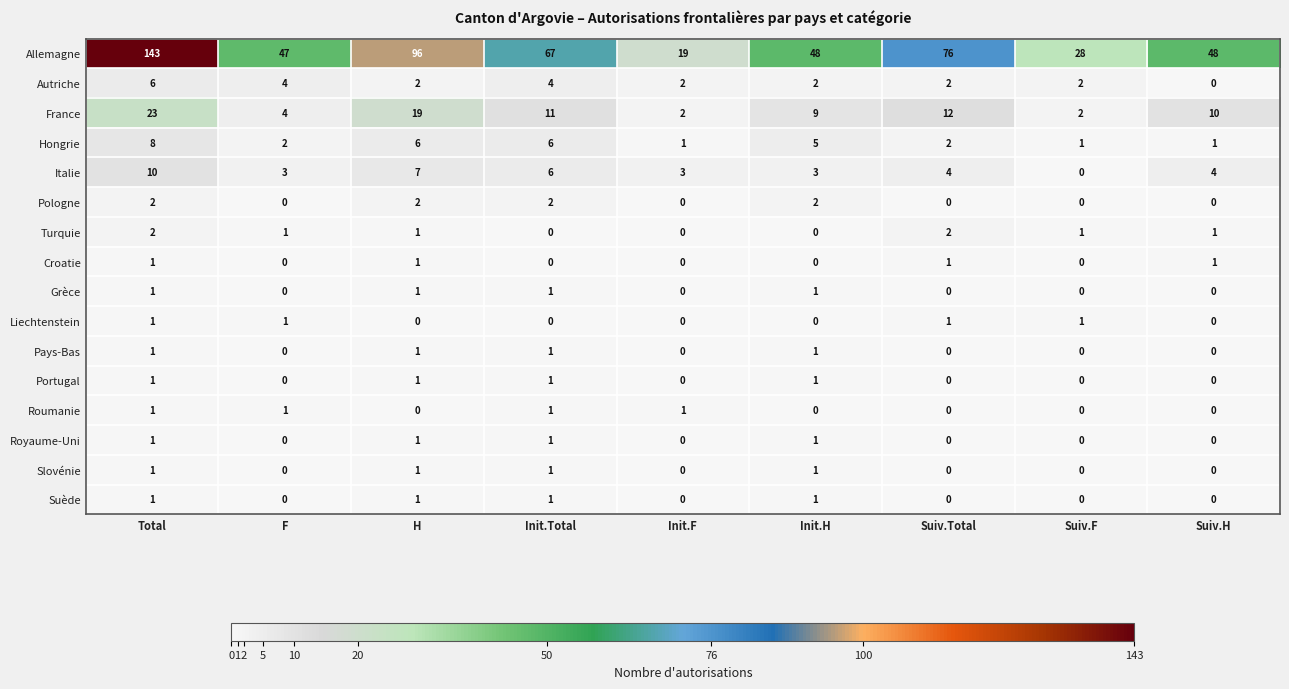

How many distinct data groups are displayed?

16